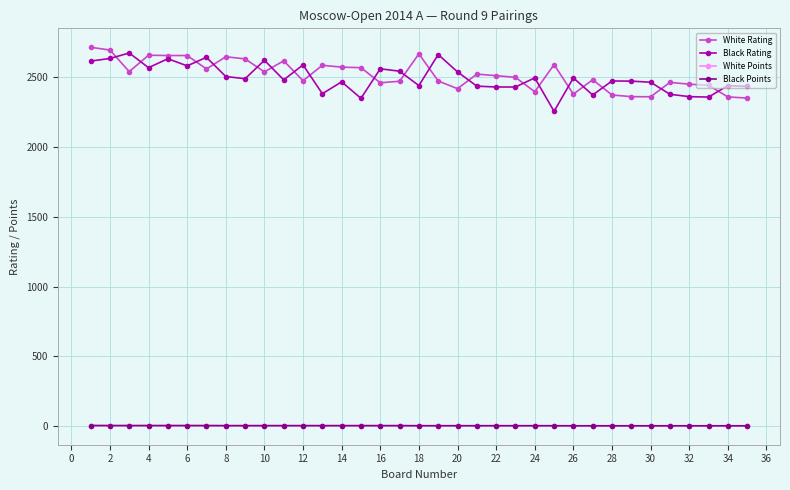

What is the average value of the Black Points series?

5.2